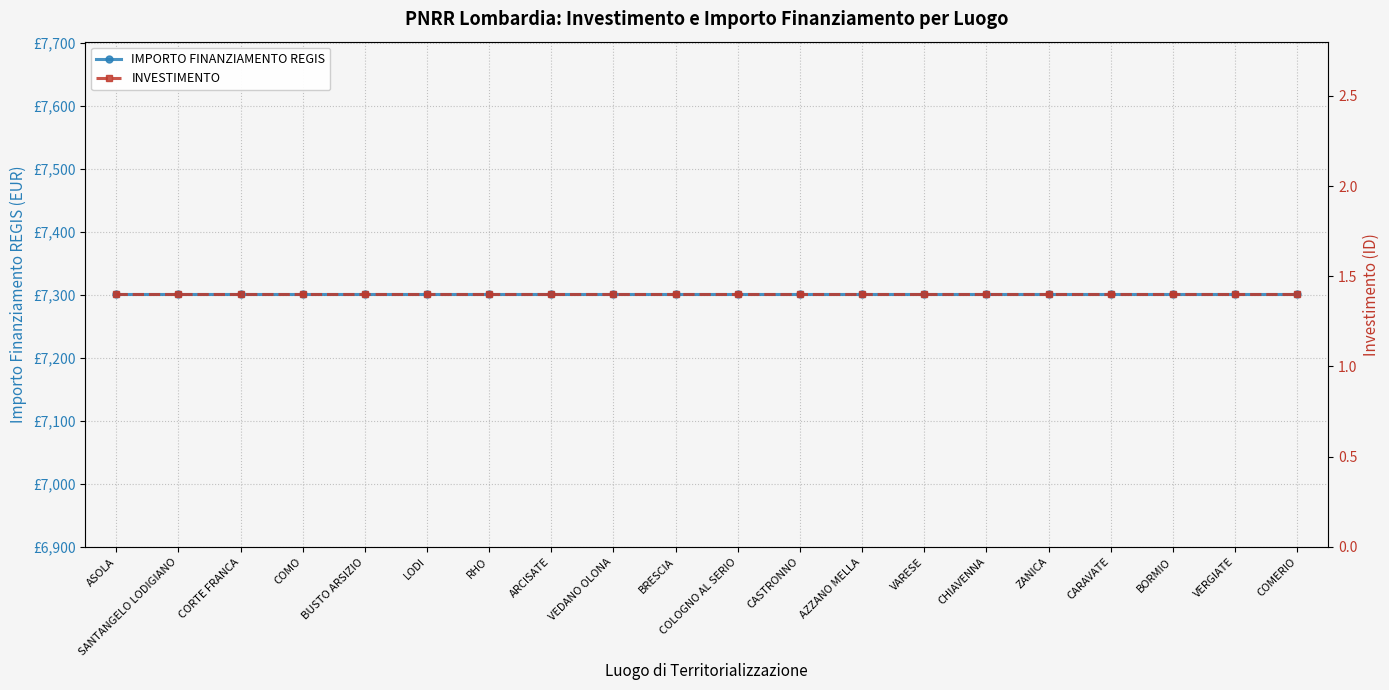

What is the label of the 10th point from the right?

COLOGNO AL SERIO